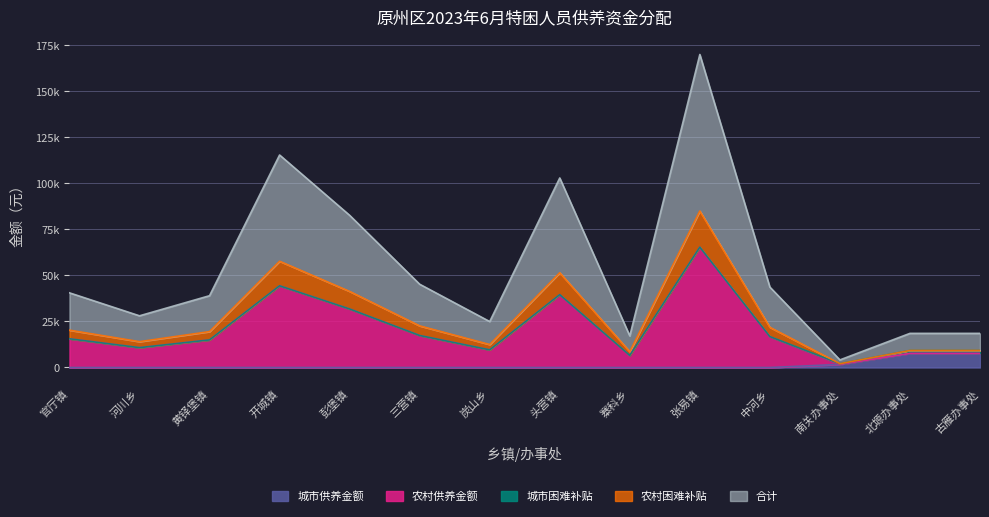

True or false: 城市供养金额 has more than 0 points higher than both neighbors.

False